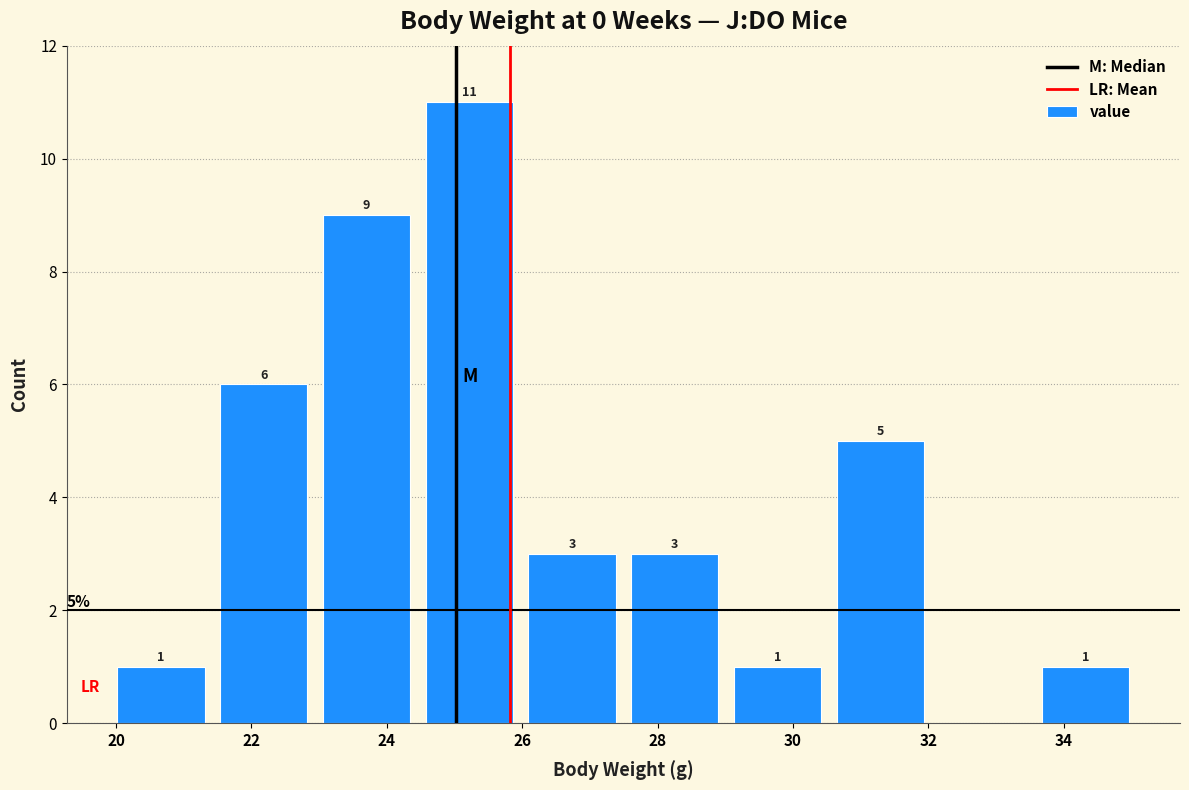

Which range on the x-axis has the tallest bar?

24.4 to 26.0